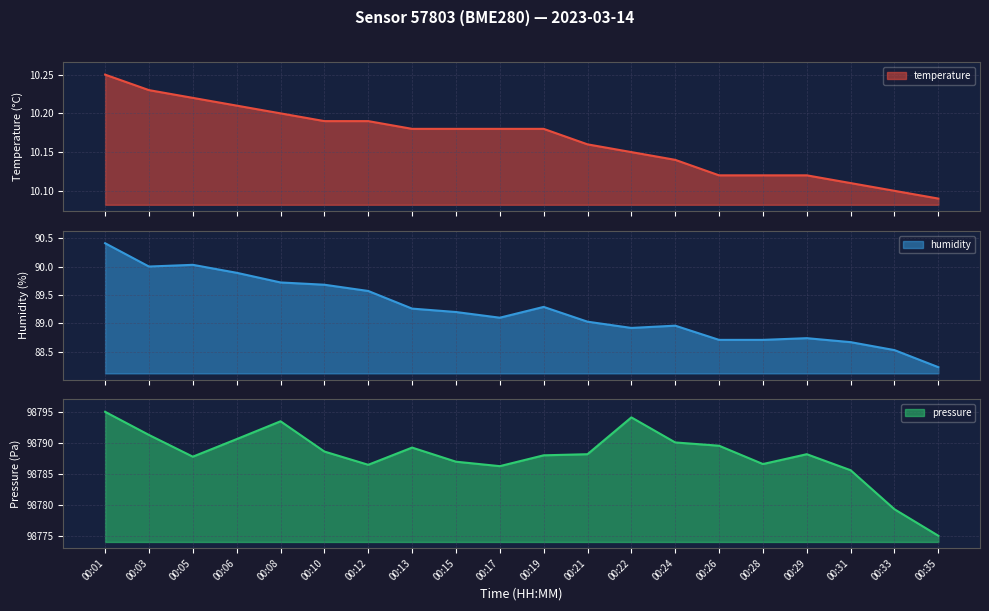

True or false: humidity has more than 1 points higher than both neighbors.

True